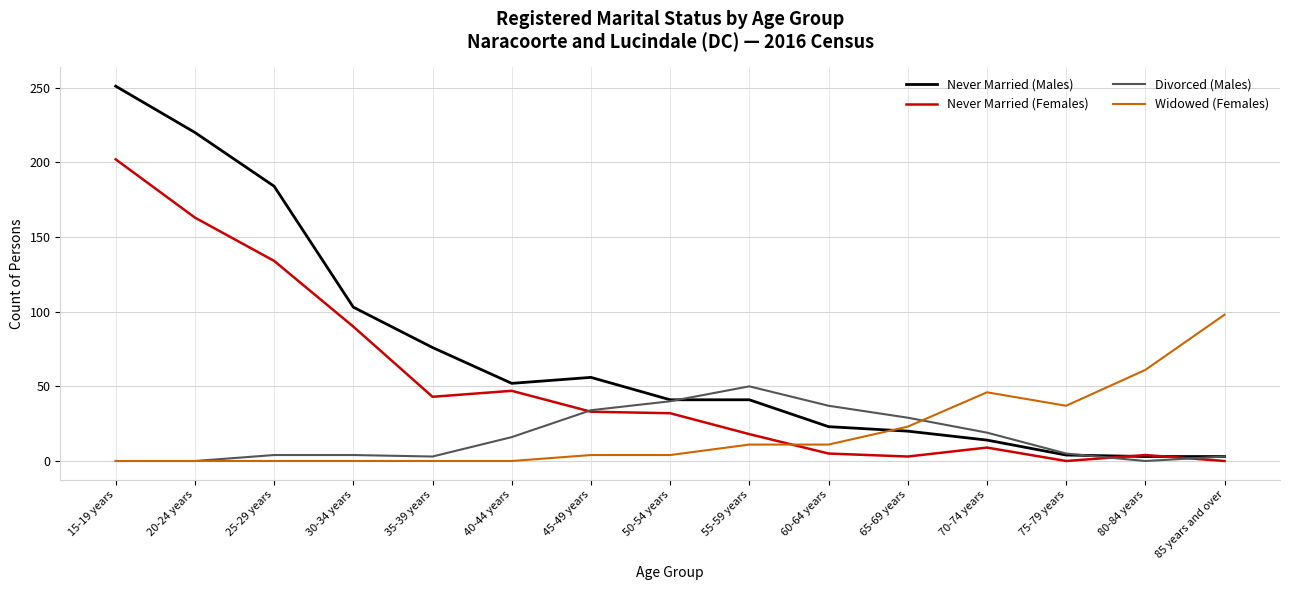

How many lines are shown in the chart?

4